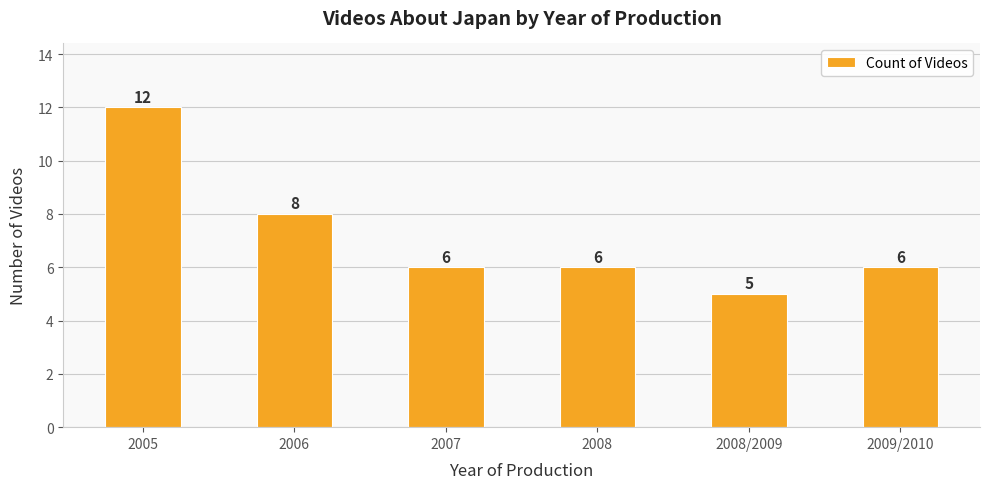

What is the approximate value at 2009/2010?

6